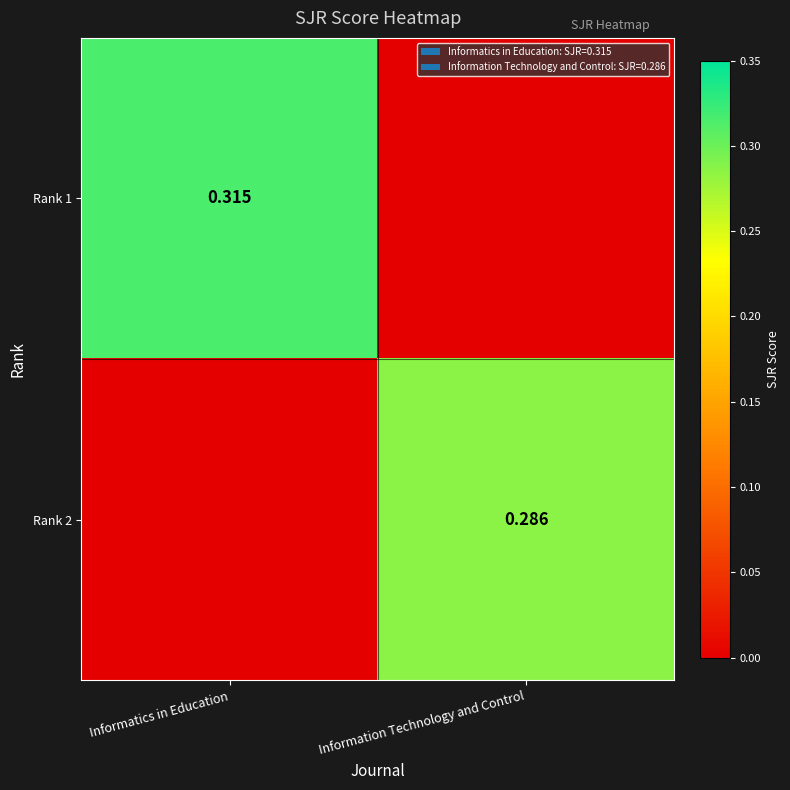

Count the Rank 1 values in the range 0 to 1.

2